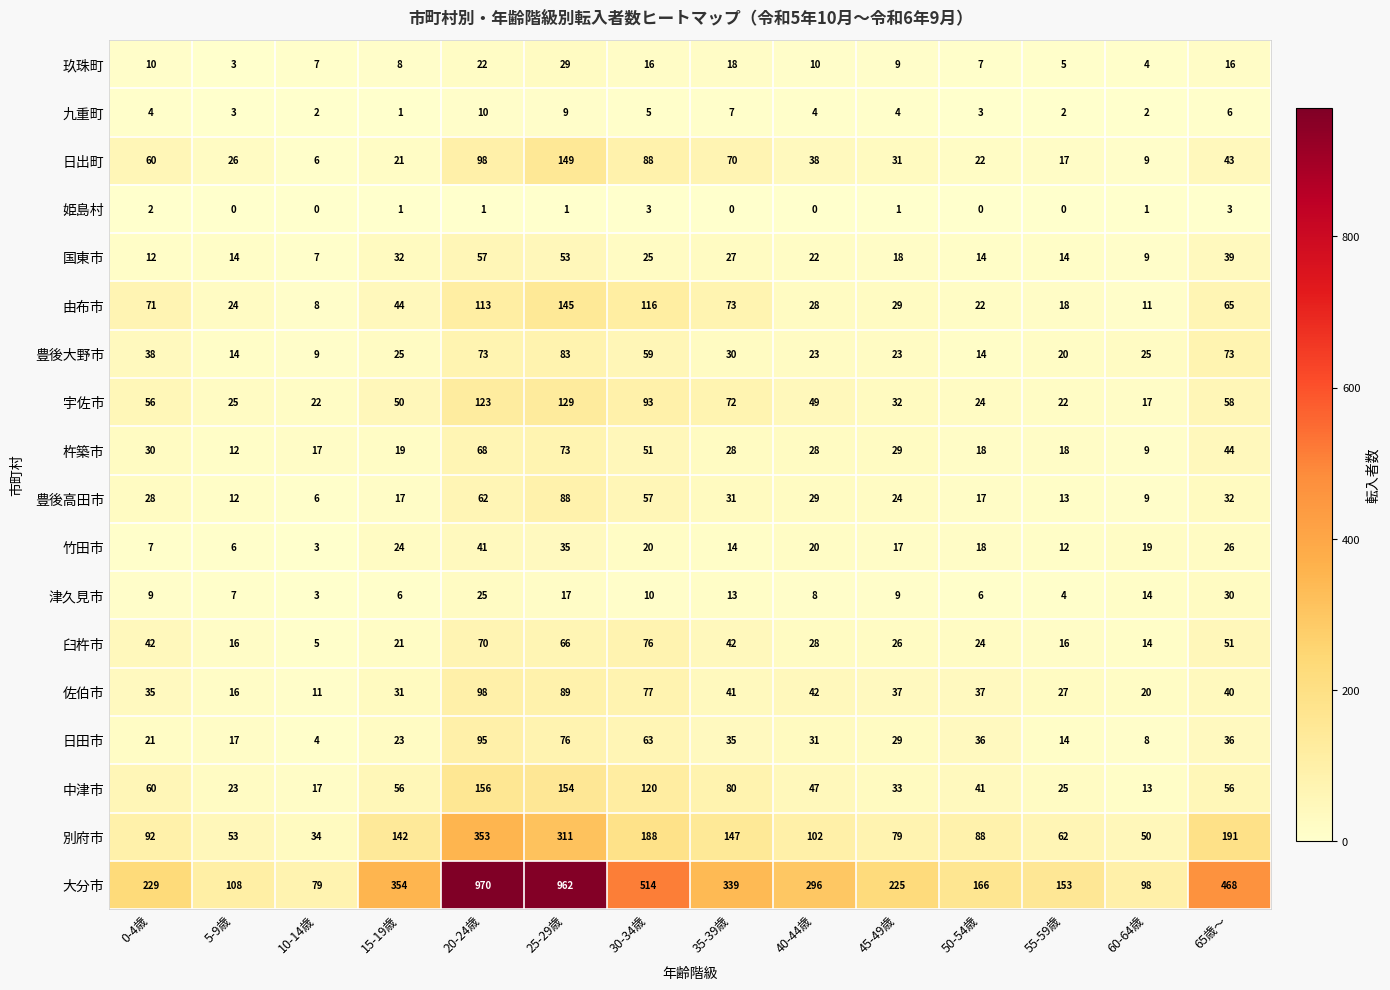

What is the maximum value for 津久見市?

30